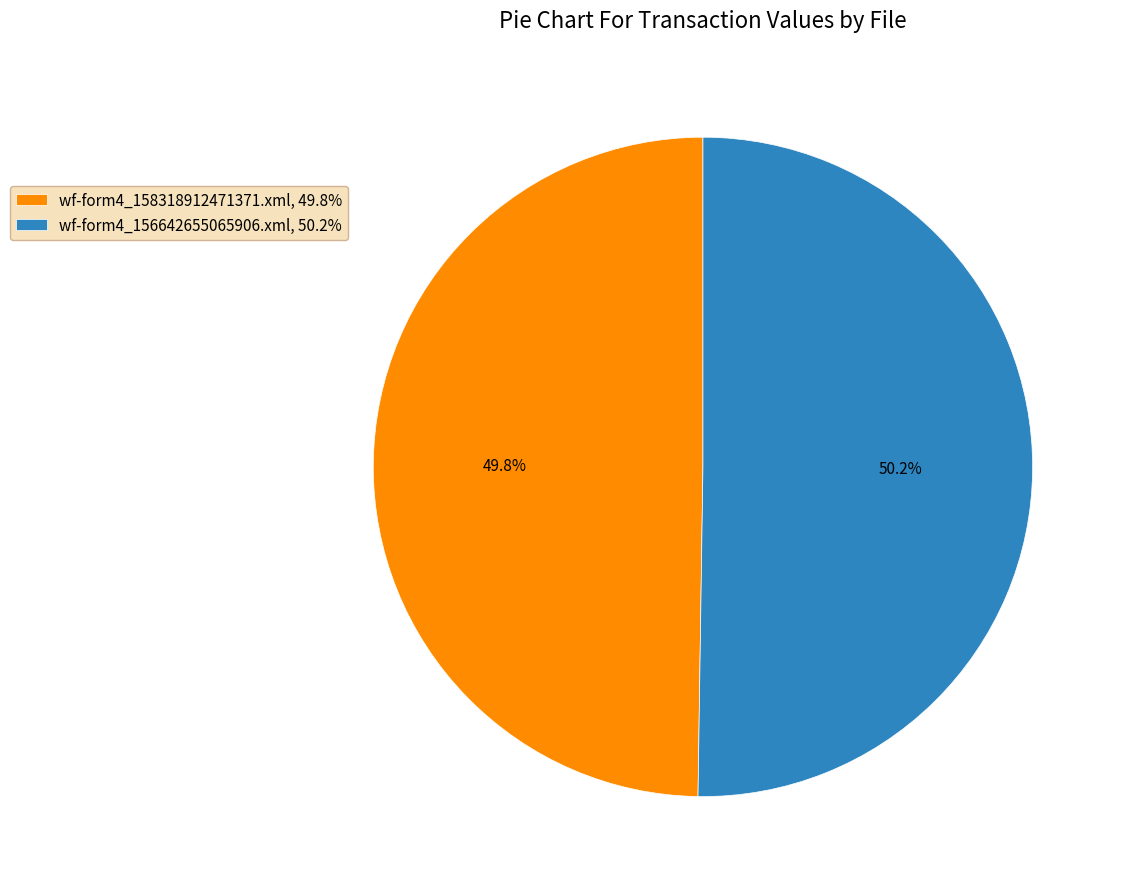

What is the ratio of the value at wf-form4_158318912471371.xml, 49.8% to the value at wf-form4_156642655065906.xml, 50.2%?

1.0